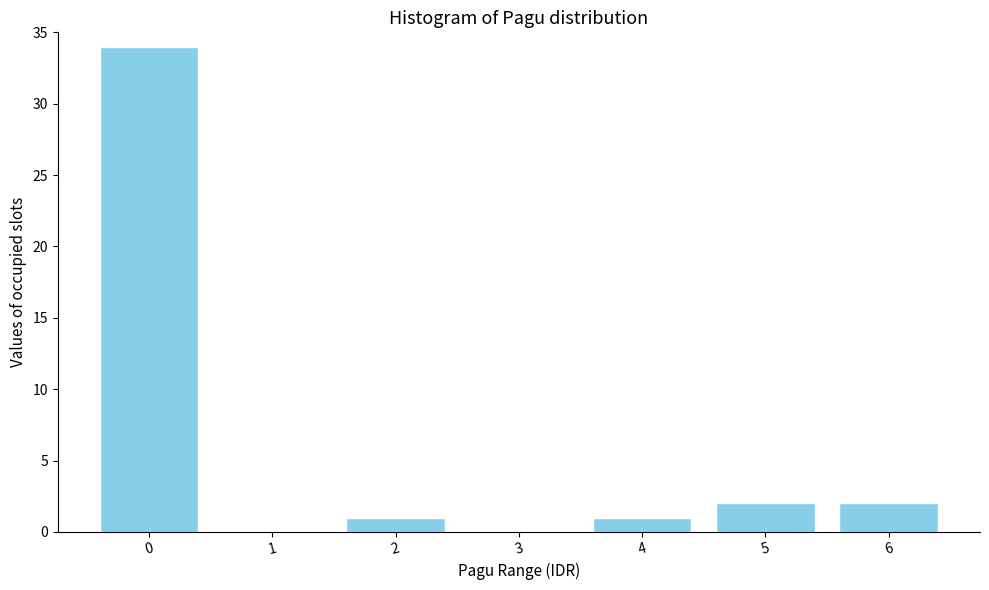

Reading right to left, extract all data points from this chart.

6=2	5=2	4=1	3=0	2=1	1=0	0=34